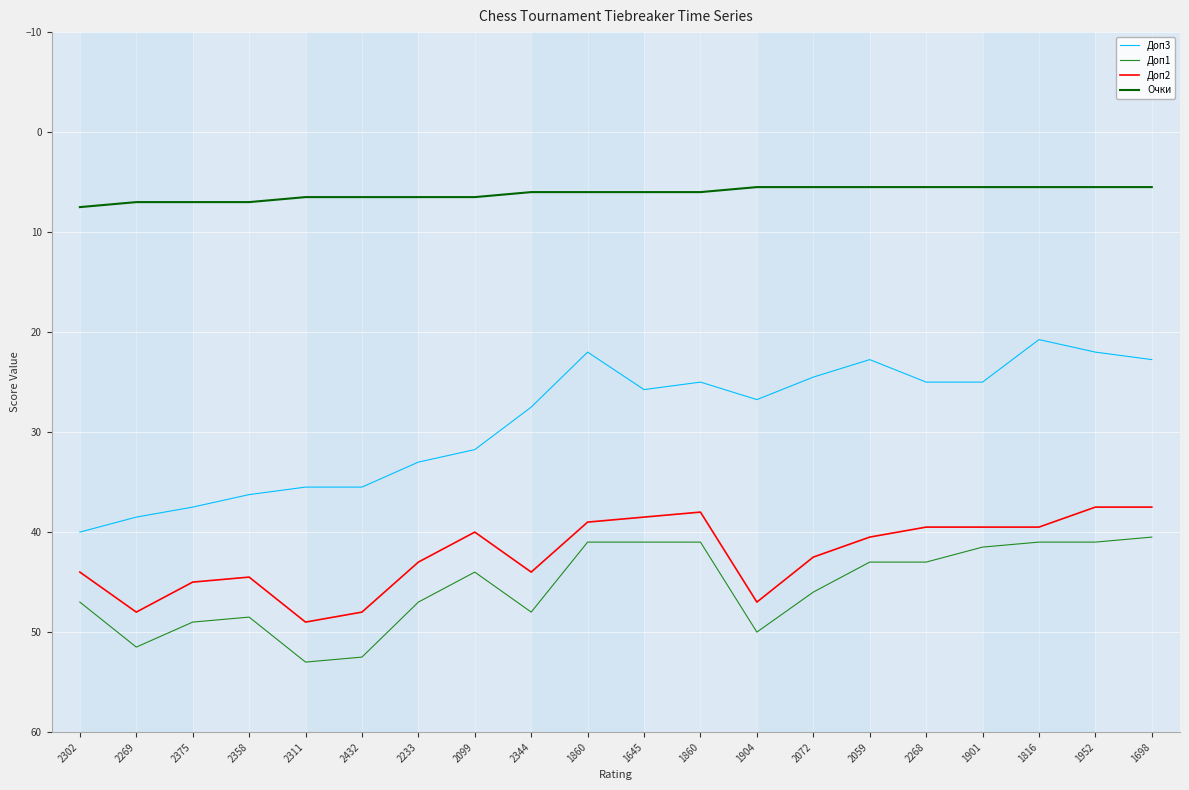

What are all the series names shown in the legend?

Доп3, Доп1, Доп2, Очки